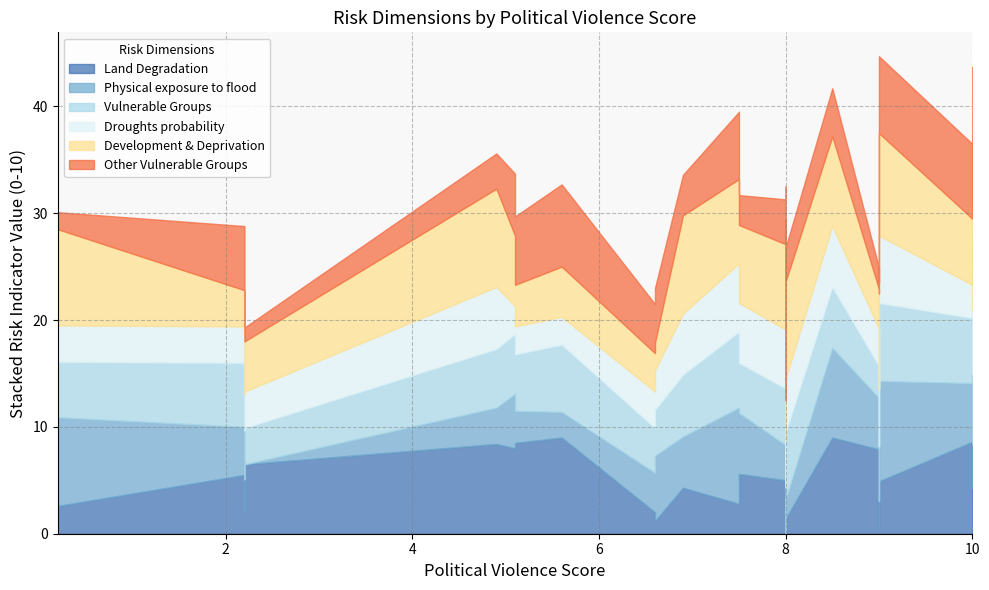

How many lines are shown in the chart?

6